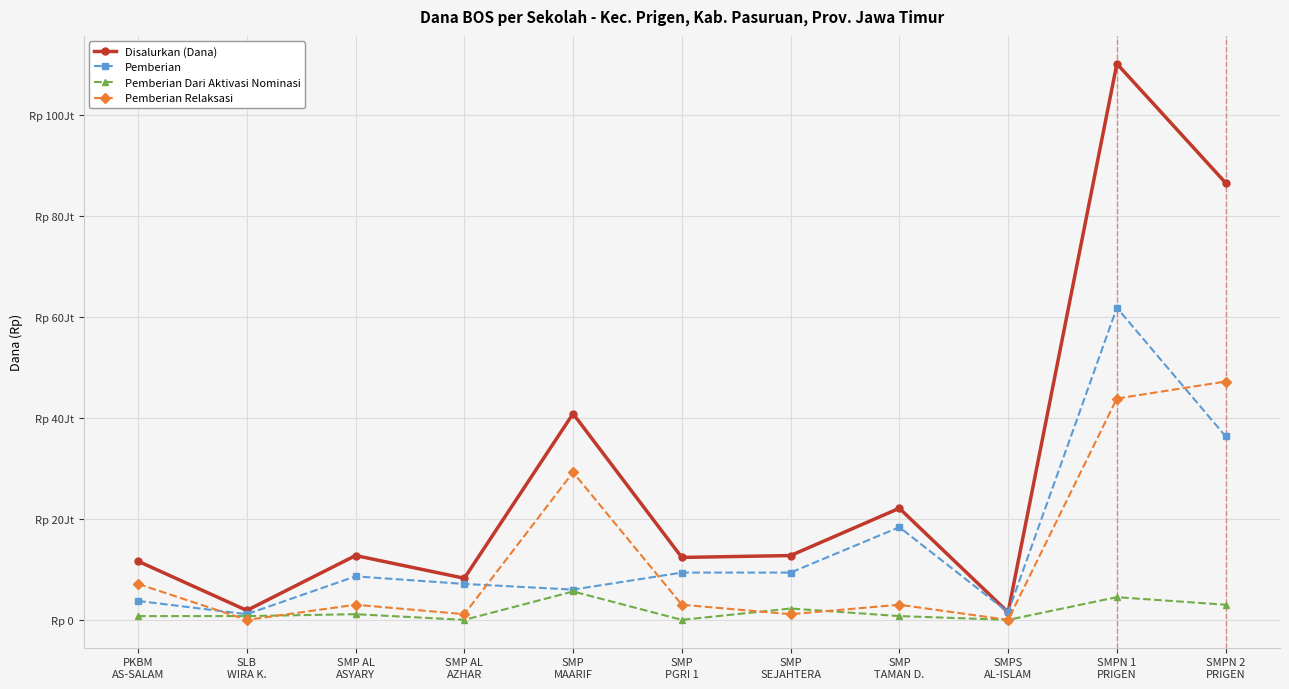

True or false: Disalurkan (Dana) and Pemberian Dari Aktivasi Nominasi cross at least once.

False